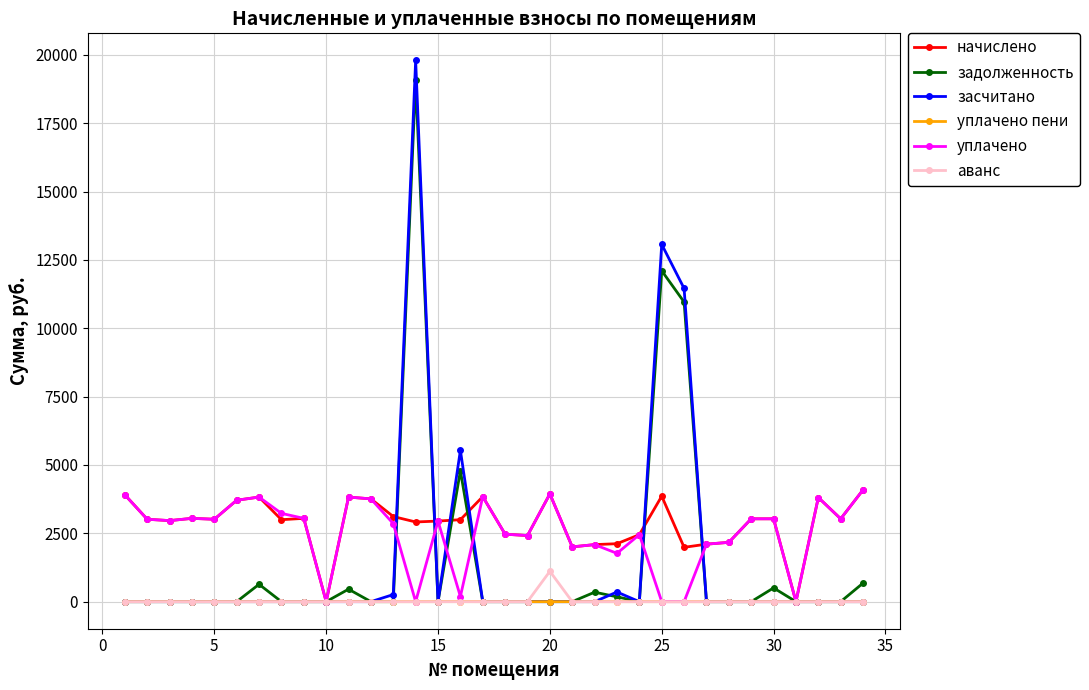

What is the maximum value shown in the chart?

19796.5